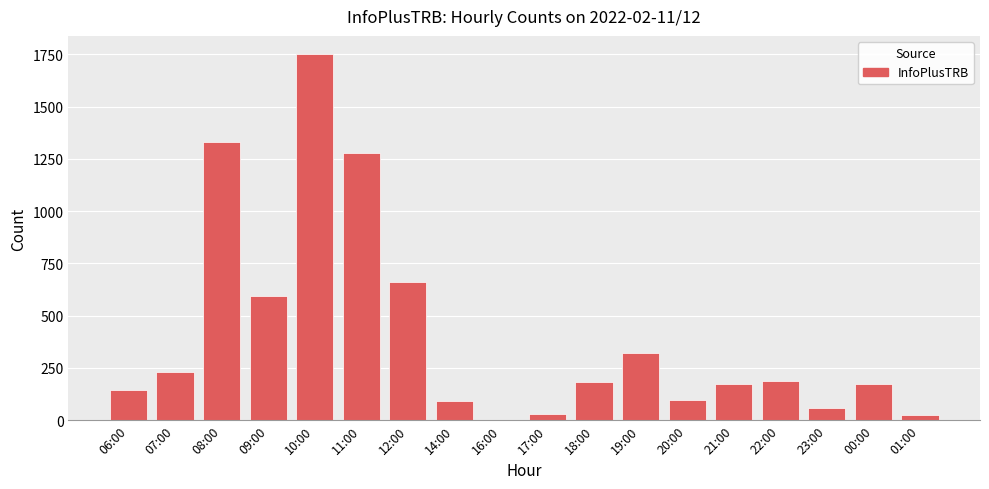

True or false: the data shows 2 at 16:00.

True